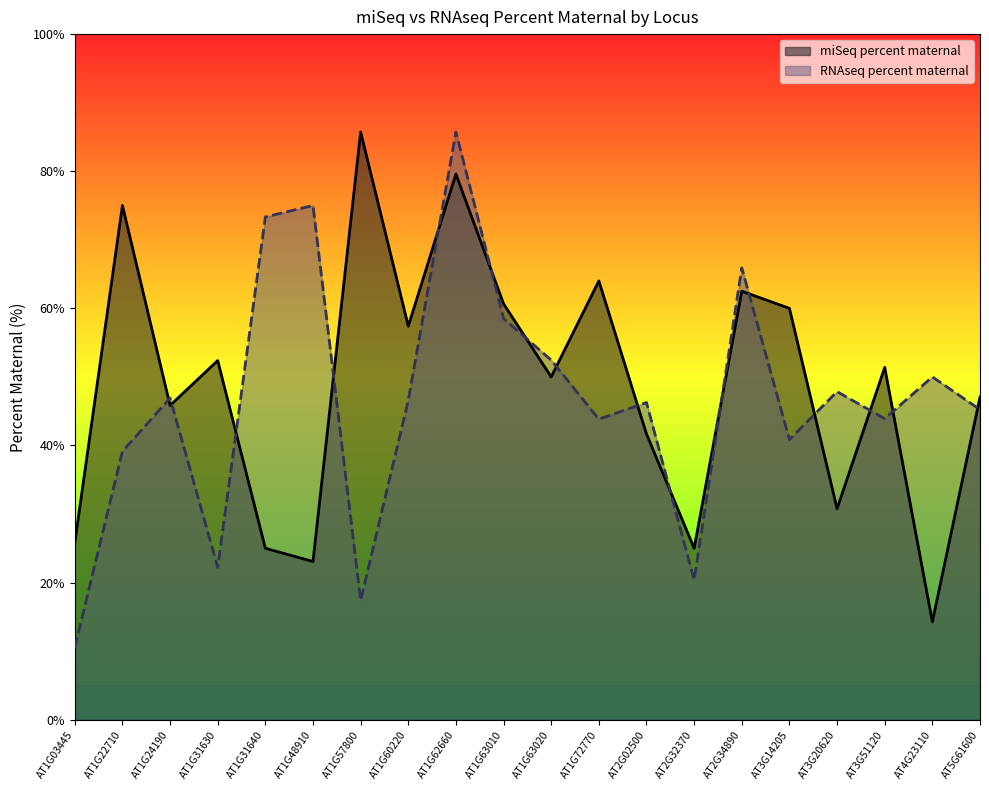

At which label does RNAseq percent maternal reach its minimum?

AT1G03445